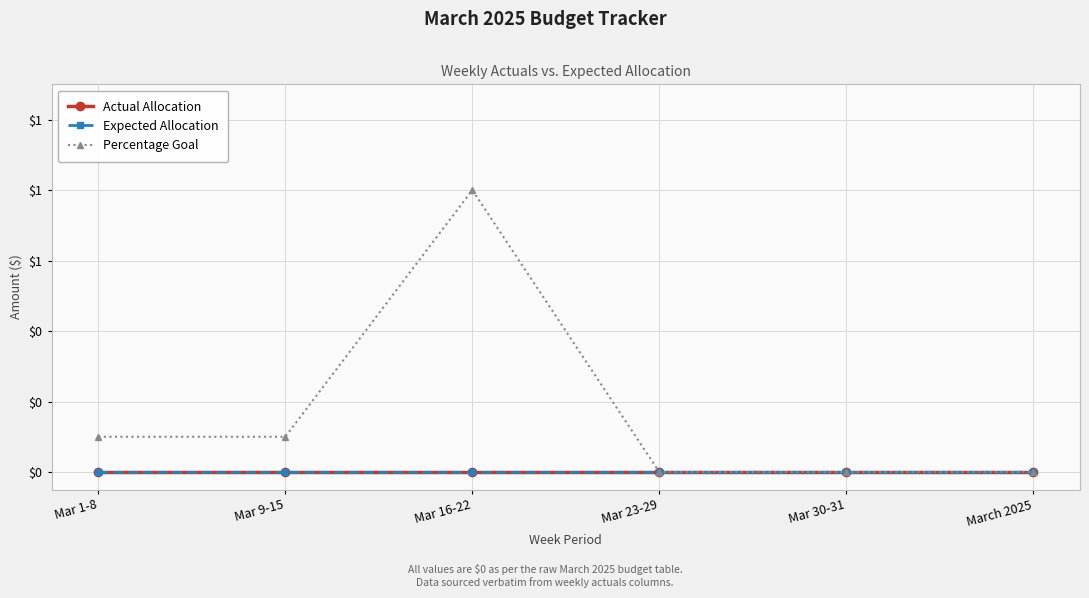

Is this an area chart (filled region under the line)?

No